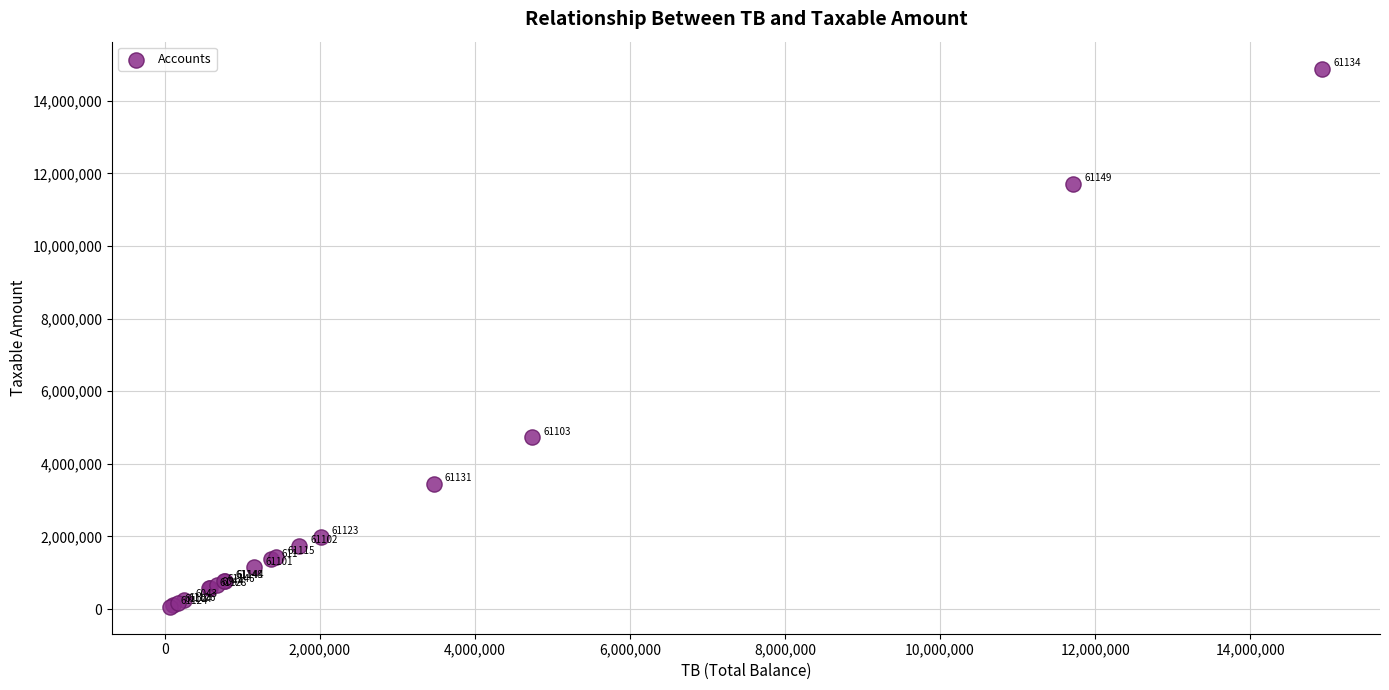

What Y value in the scatter plot is closest to 7474836?

4731146.9